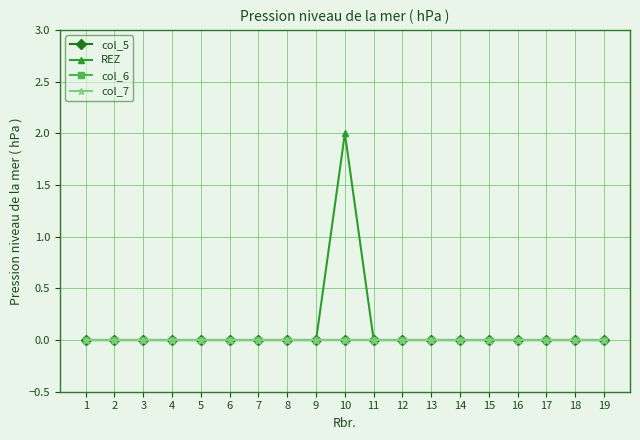

Does the chart have visible grid lines?

Yes